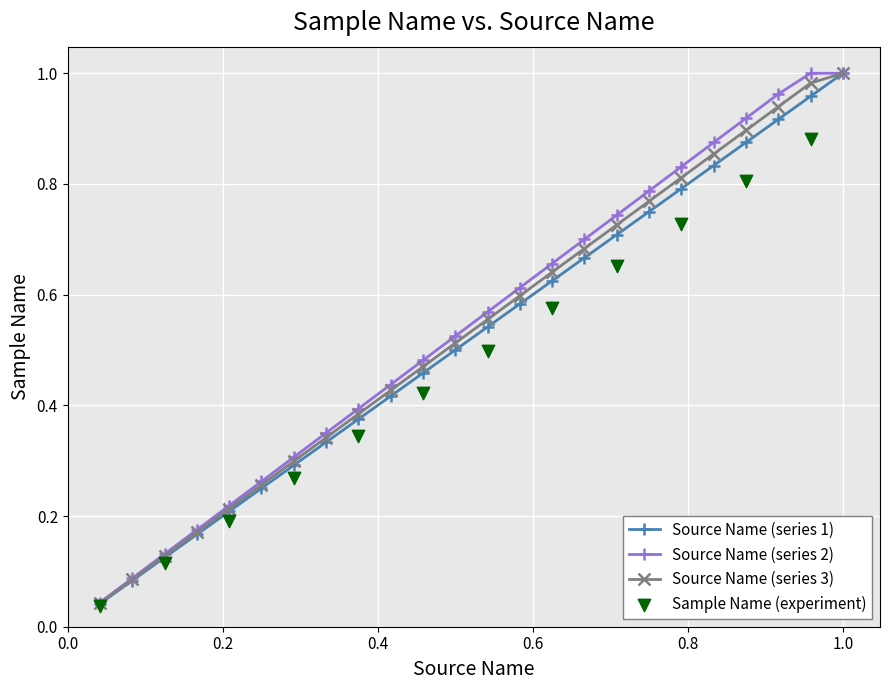

Is the value of Source Name at 18 greater than the value of Sample Name at 6?

Yes